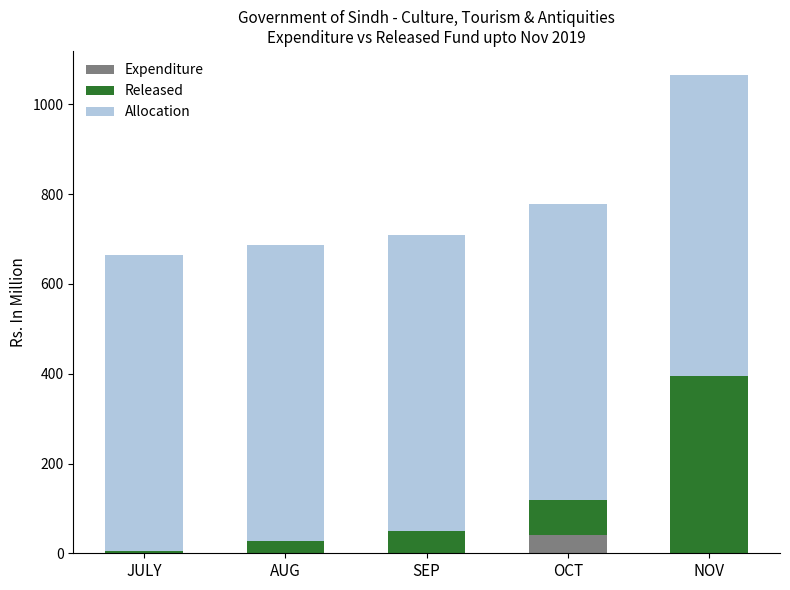

What are all the series names shown in the legend?

Expenditure, Released, Allocation